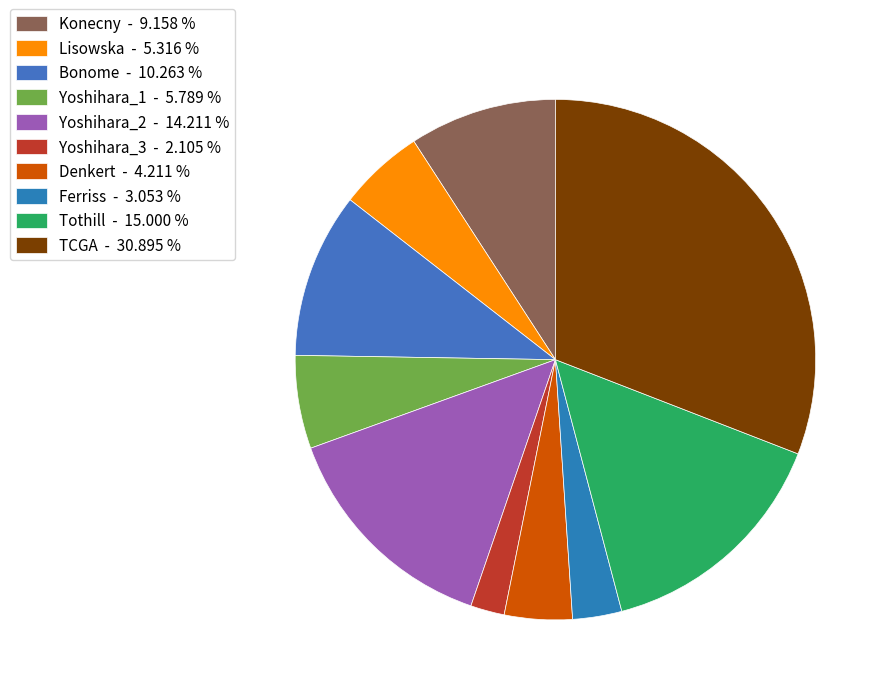

What percentage is the Lisowska slice, to the nearest percent?

5%